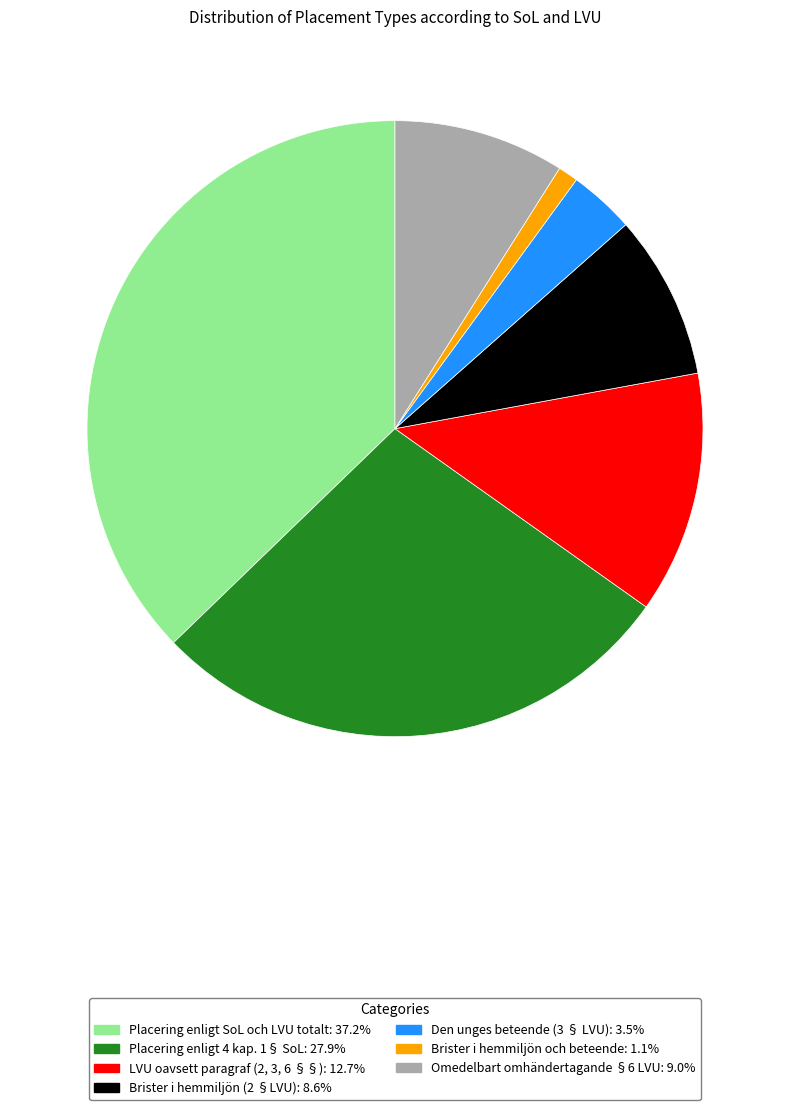

Rank the categories by value from lowest to highest.

Brister i hemmiljön och beteende, Den unges beteende (3 § LVU), Brister i hemmiljön (2 §LVU), Omedelbart omhändertagande §6 LVU, LVU oavsett paragraf (2, 3, 6 §§), Placering enligt 4 kap. 1§ SoL, Placering enligt SoL och LVU totalt